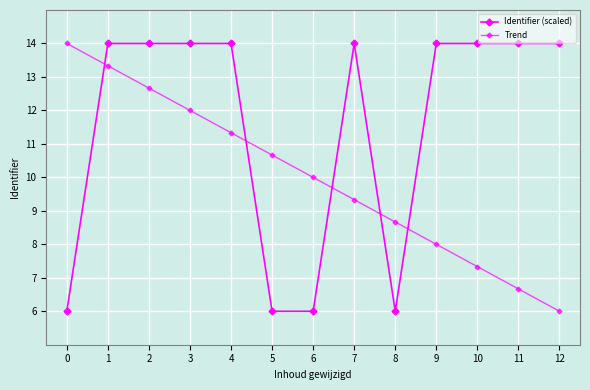

How many lines are shown in the chart?

2